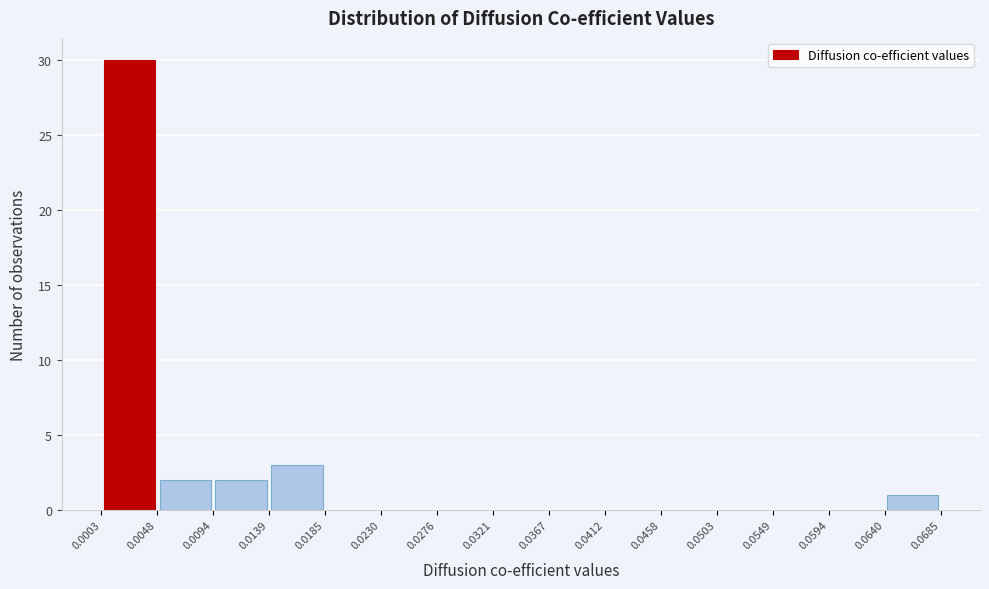

Over which range of the x-axis is the bar tallest?

0.0003 to 0.0048